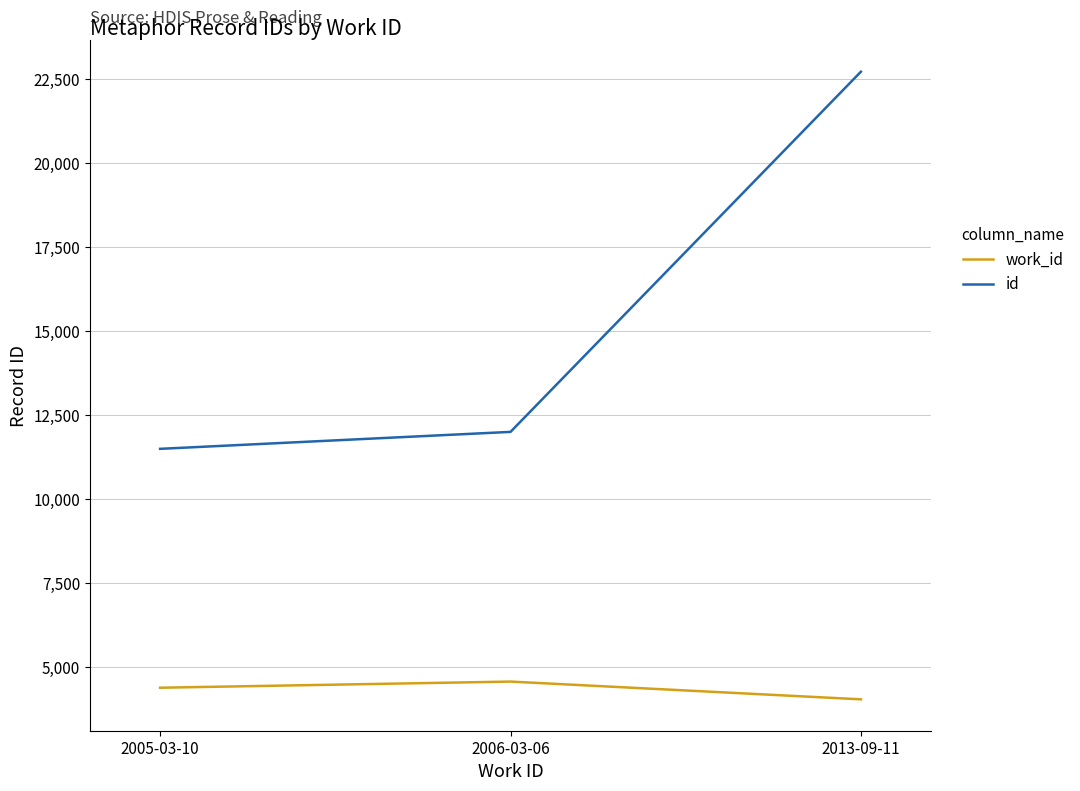

Which category has the lowest value in the work_id series?

2013-09-11